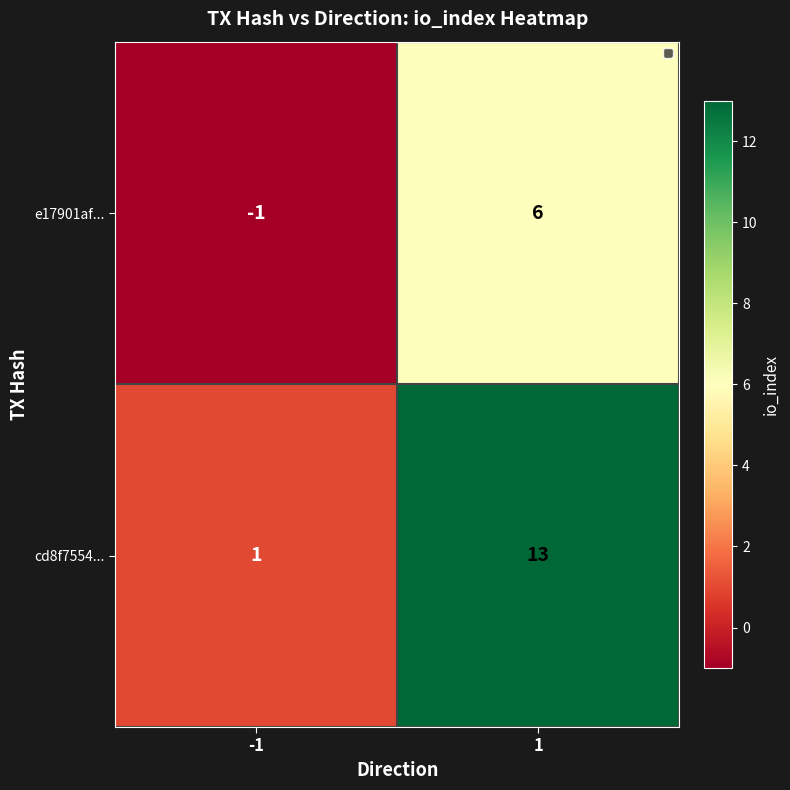

What is the total value across all series at 1?

19